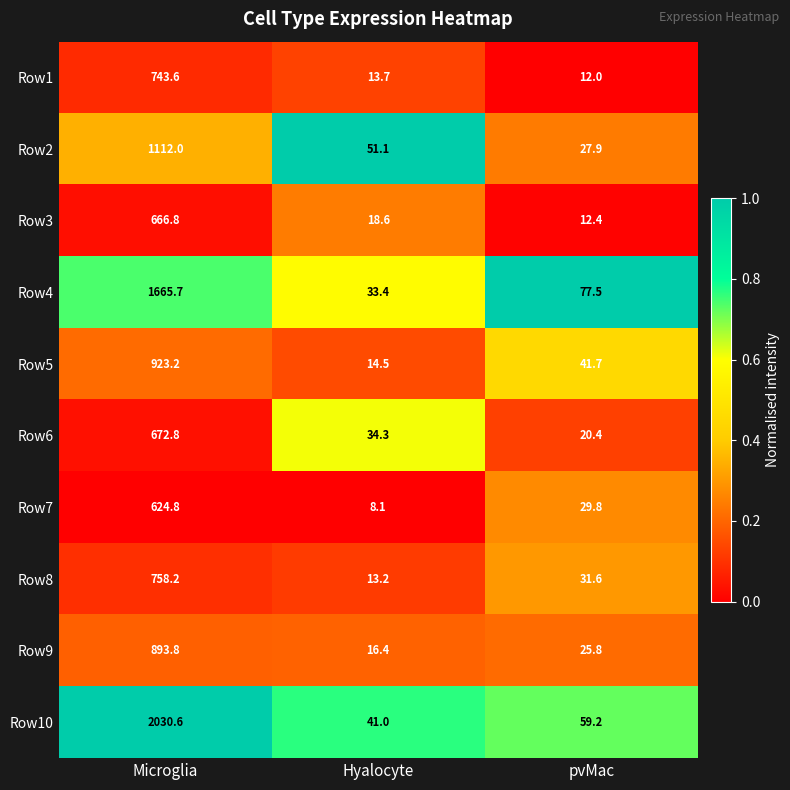

At which category is the sum across all series the highest?

Microglia